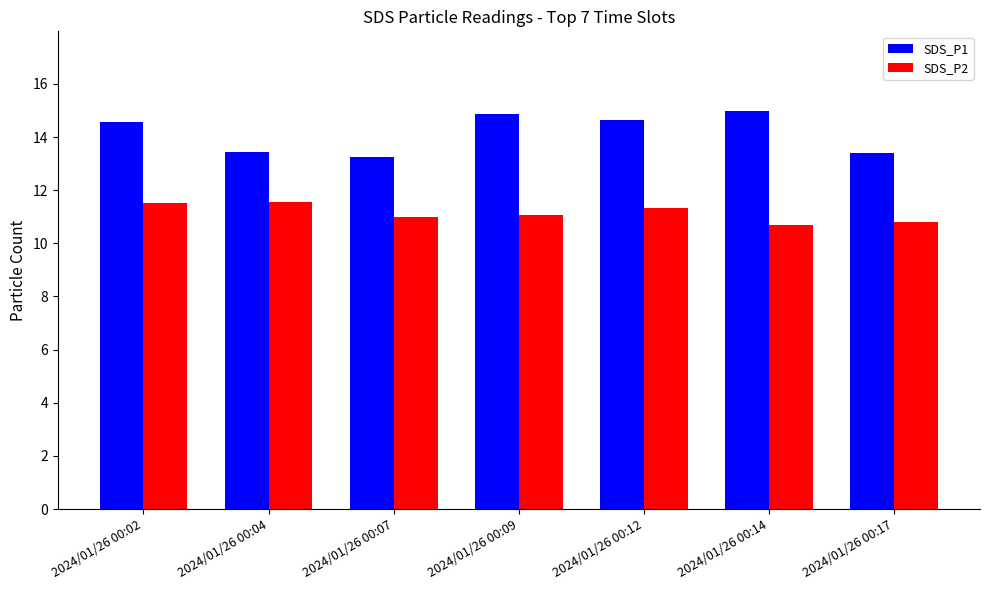

What is the total value across all series at 2024/01/26 00:07?

24.2